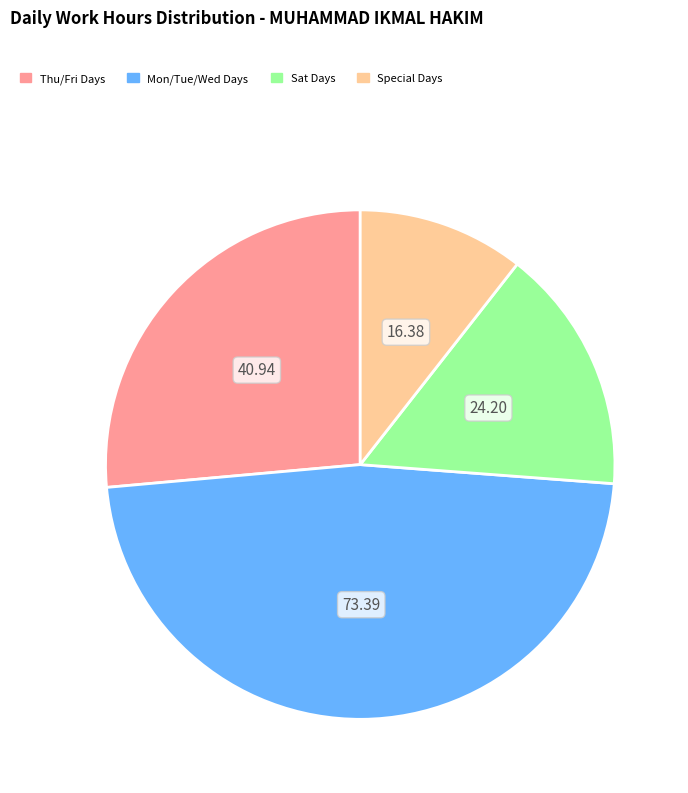

Is there a majority slice in this chart?

No